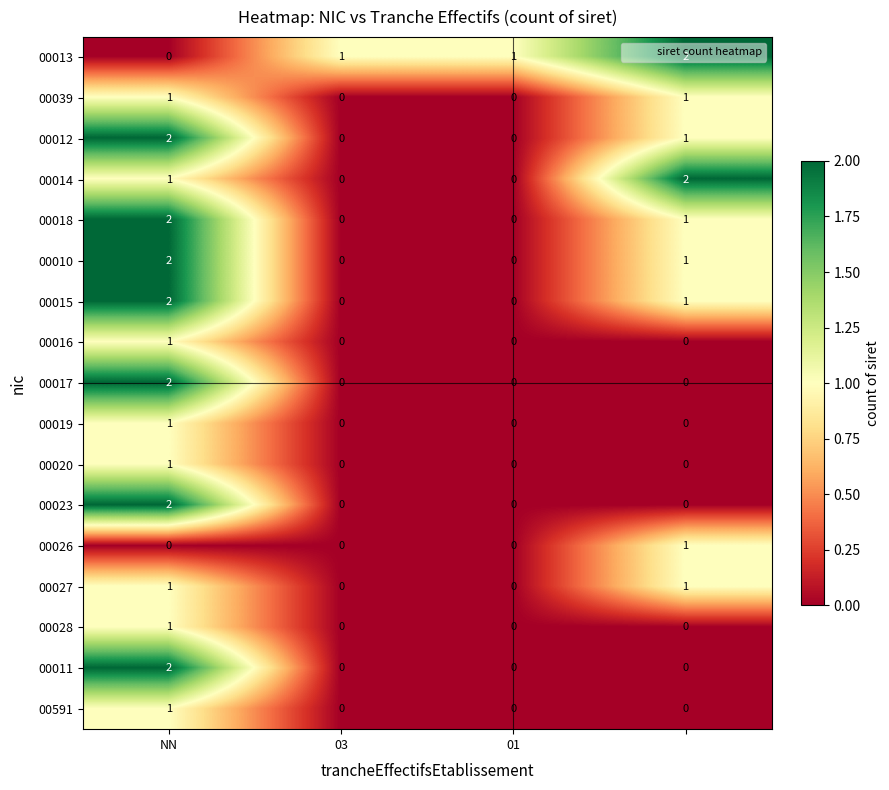

How many 00020 values are between 0 and 1?

4